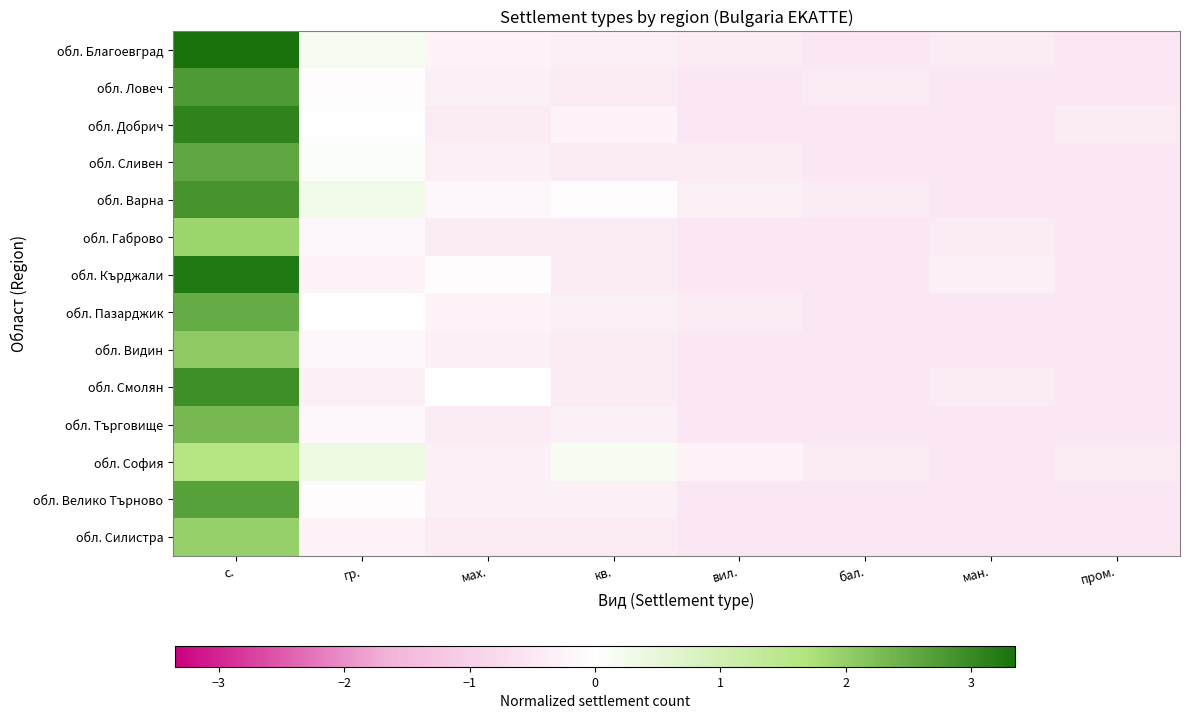

At which category does the chart reach its peak across all series?

с.